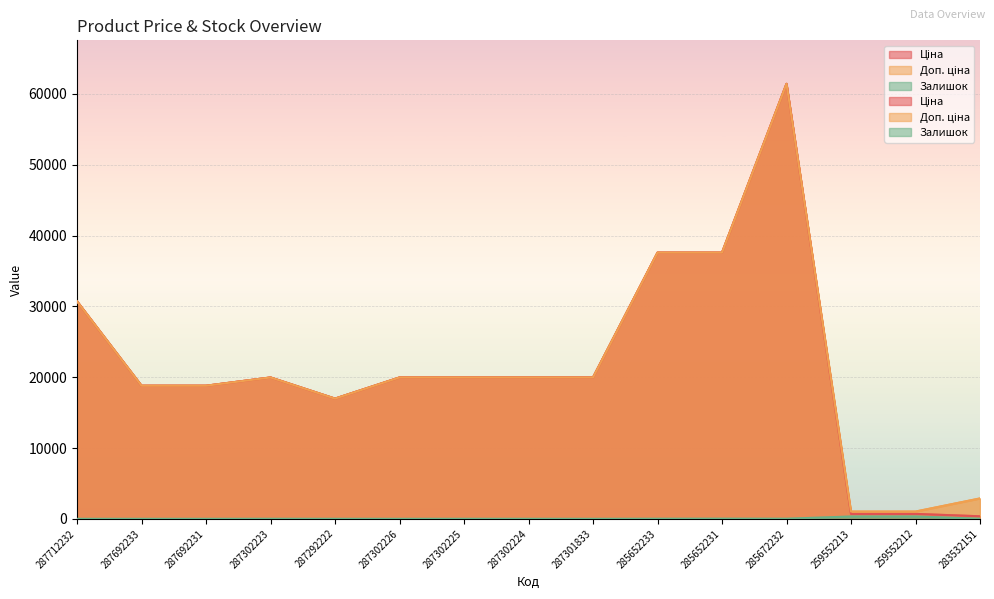

How many values in Залишок are above zero?

10